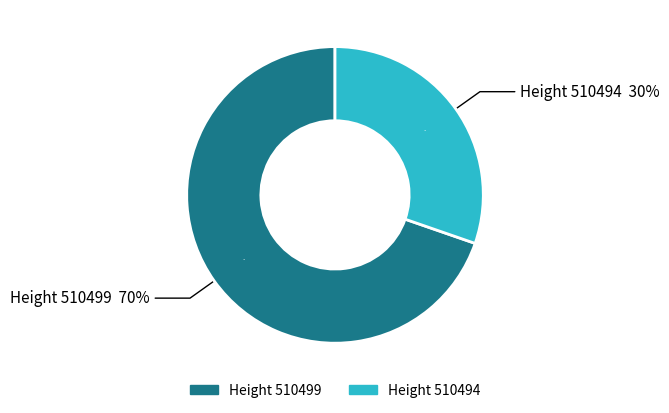

Count the number of slices in the pie.

2